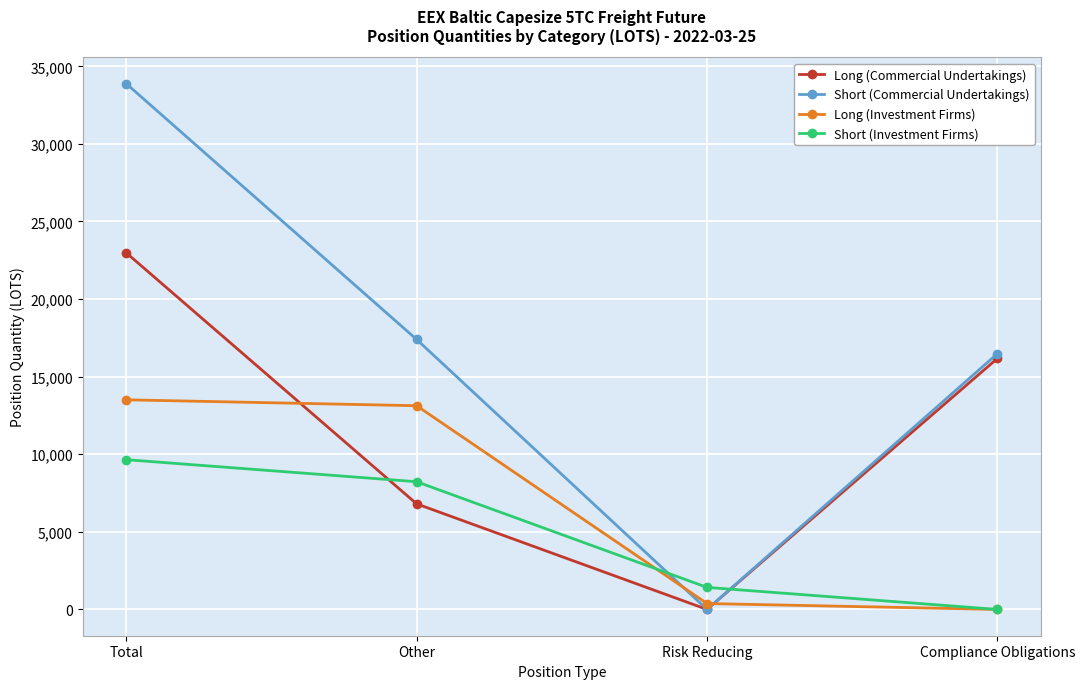

What is the value of the Long (Commercial Undertakings) point at the 2nd from the left?

6804.1